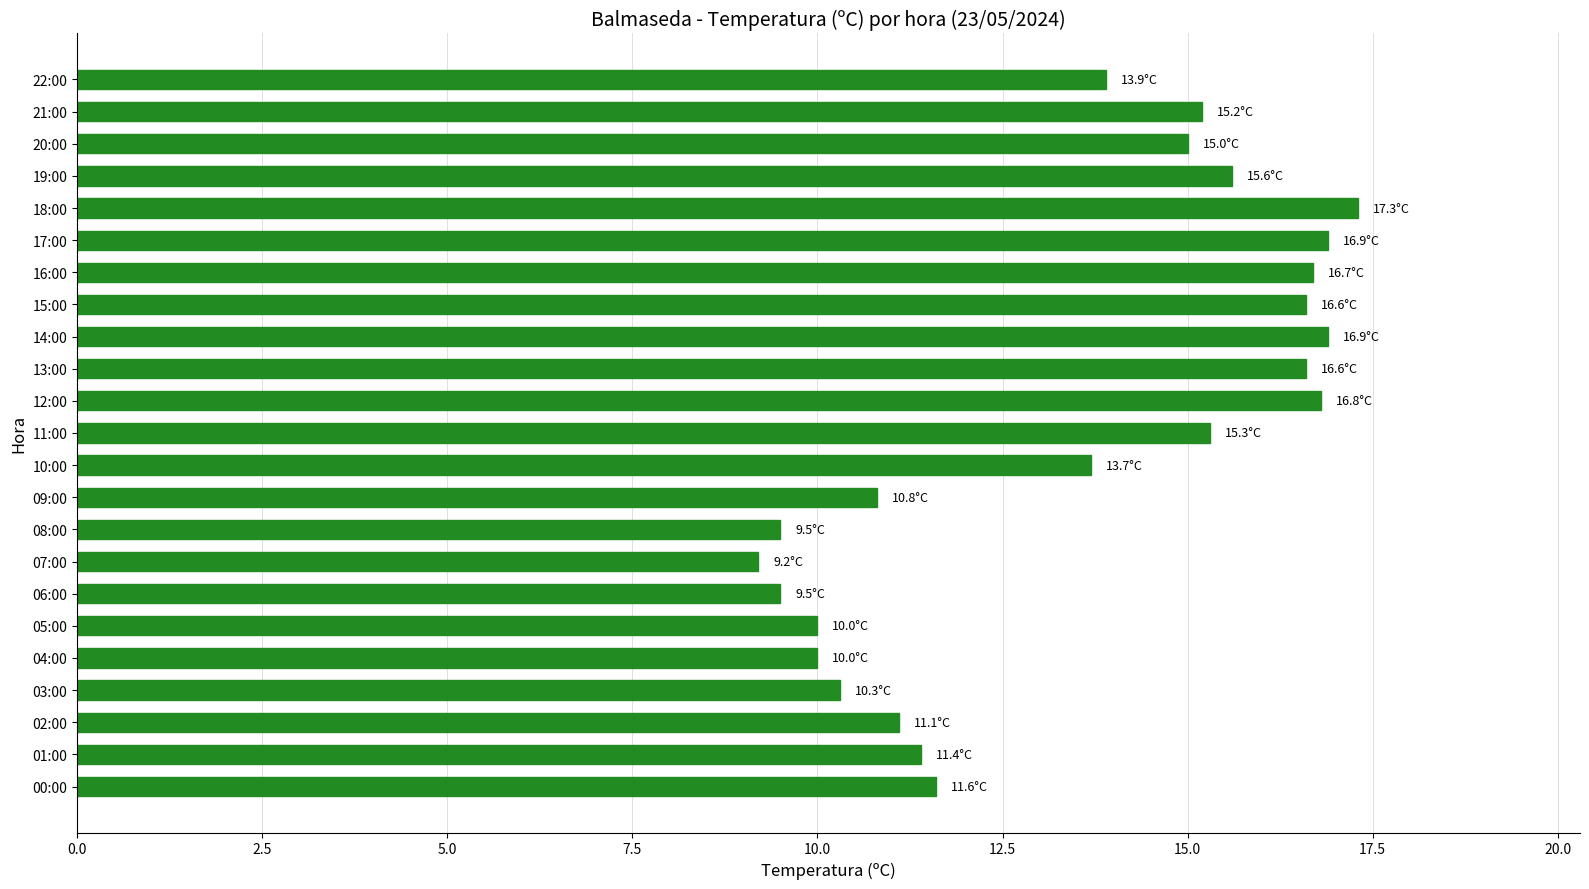

What is the value of the 21st bar from the top?

11.1